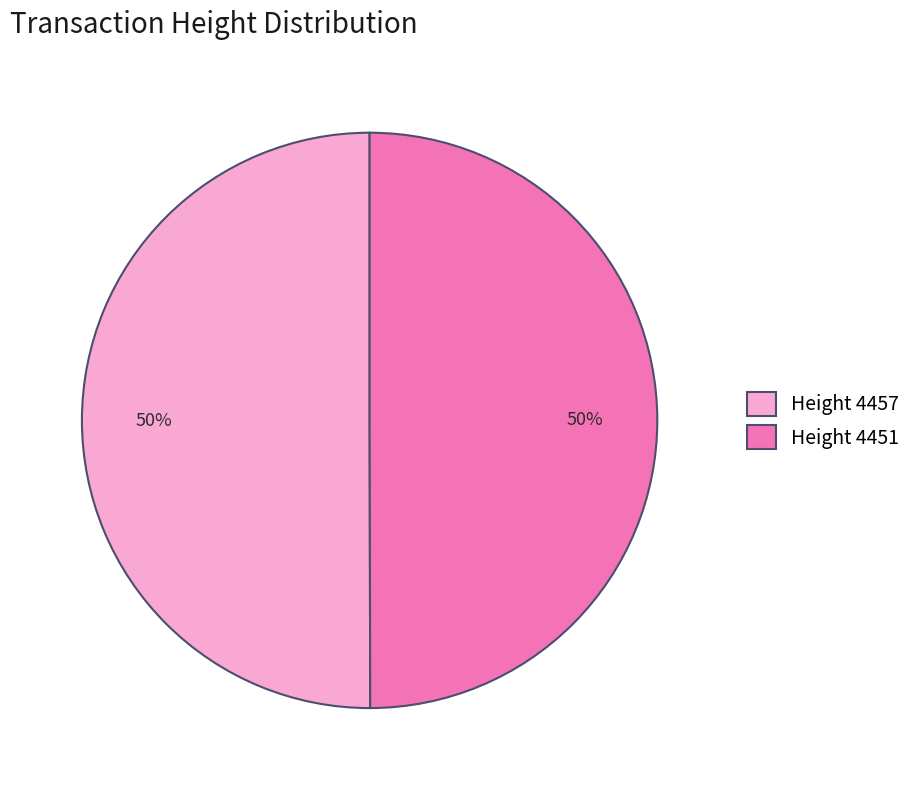

Is it true that Height 4451 is 41% of the pie?

False